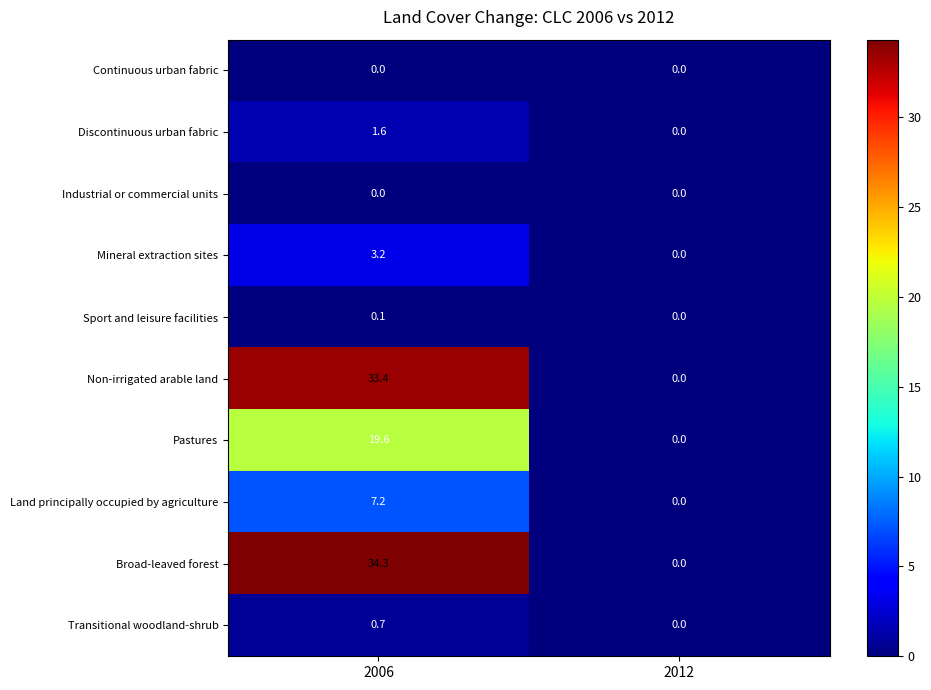

The Non-irrigated arable land series shows 57.3 at 2006. True or false?

False